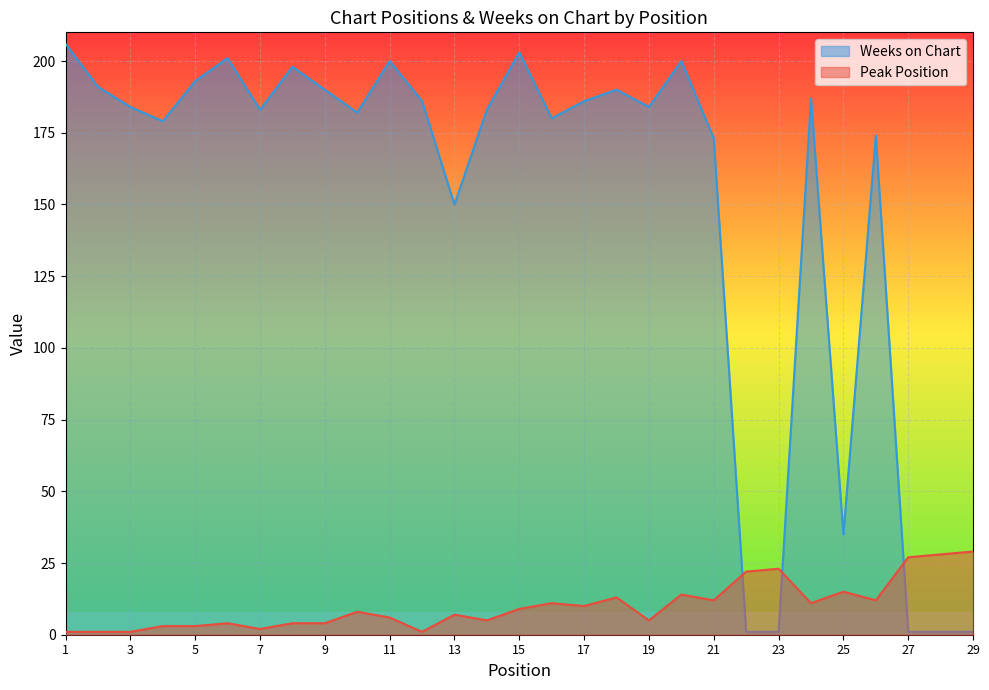

True or false: Peak Position has a value of 39 at 22.

False